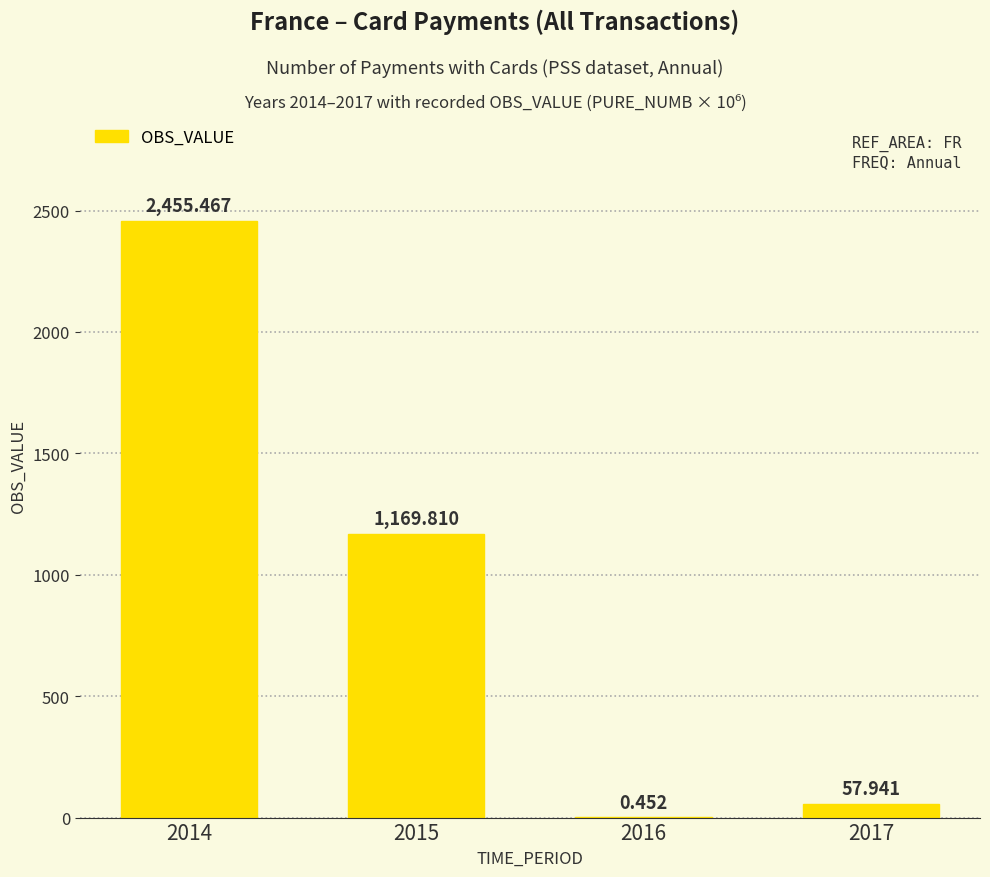

What is the sum of all values?

3683.7